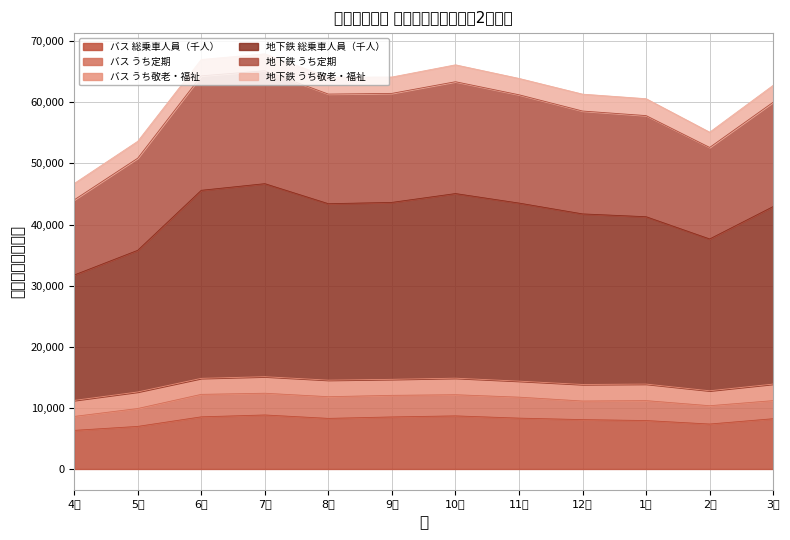

In 地下鉄 総乗車人員（千人）, how many points are lower than both neighbors (excluding endpoints)?

2